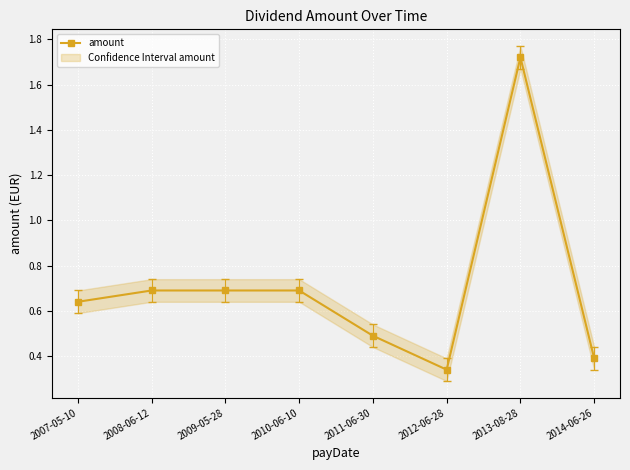

What position from the left is 2012-06-28?

6